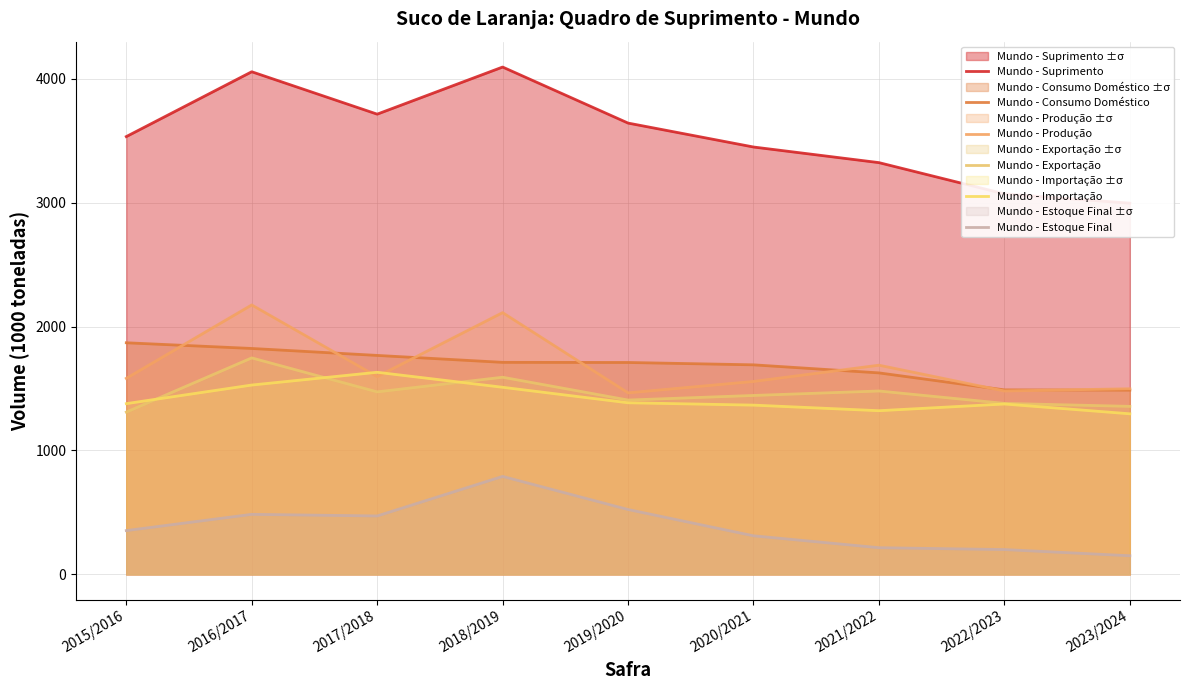

Reading left to right, transcribe all the data shown in this chart.

Mundo - Suprimento: 2015/2016=3532	2016/2017=4055	2017/2018=3713	2018/2019=4093	2019/2020=3641	2020/2021=3448	2021/2022=3322	2022/2023=3070	2023/2024=2995
Mundo - Consumo Doméstico: 2015/2016=1869	2016/2017=1823	2017/2018=1767	2018/2019=1711	2019/2020=1710	2020/2021=1691	2021/2022=1626	2022/2023=1489	2023/2024=1487
Mundo - Produção: 2015/2016=1582	2016/2017=2174	2017/2018=1596	2018/2019=2112	2019/2020=1465	2020/2021=1557	2021/2022=1688	2022/2023=1480	2023/2024=1498
Mundo - Exportação: 2015/2016=1310	2016/2017=1747	2017/2018=1473	2018/2019=1591	2019/2020=1407	2020/2021=1444	2021/2022=1480	2022/2023=1380	2023/2024=1356
Mundo - Importação: 2015/2016=1378	2016/2017=1528	2017/2018=1631	2018/2019=1510	2019/2020=1385	2020/2021=1366	2021/2022=1321	2022/2023=1375	2023/2024=1296
Mundo - Estoque Final: 2015/2016=354	2016/2017=485	2017/2018=472	2018/2019=791	2019/2020=524	2020/2021=312	2021/2022=216	2022/2023=201	2023/2024=151